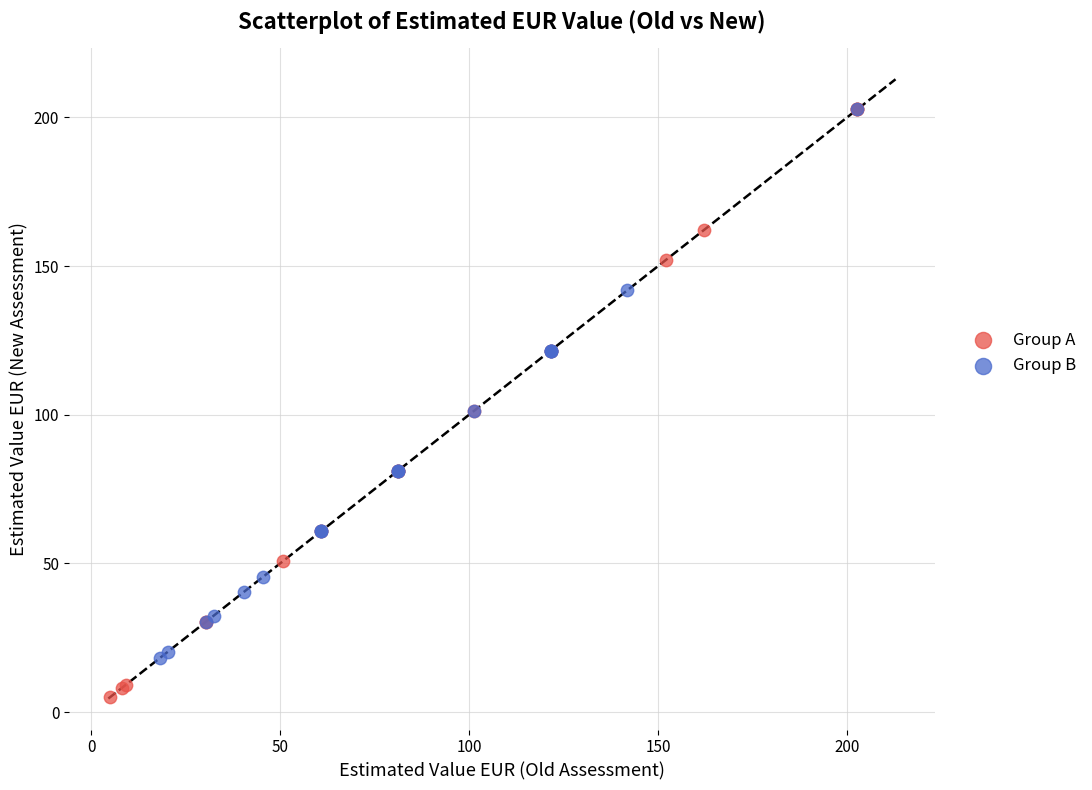

Which series contains the lowest Y value?

Group A